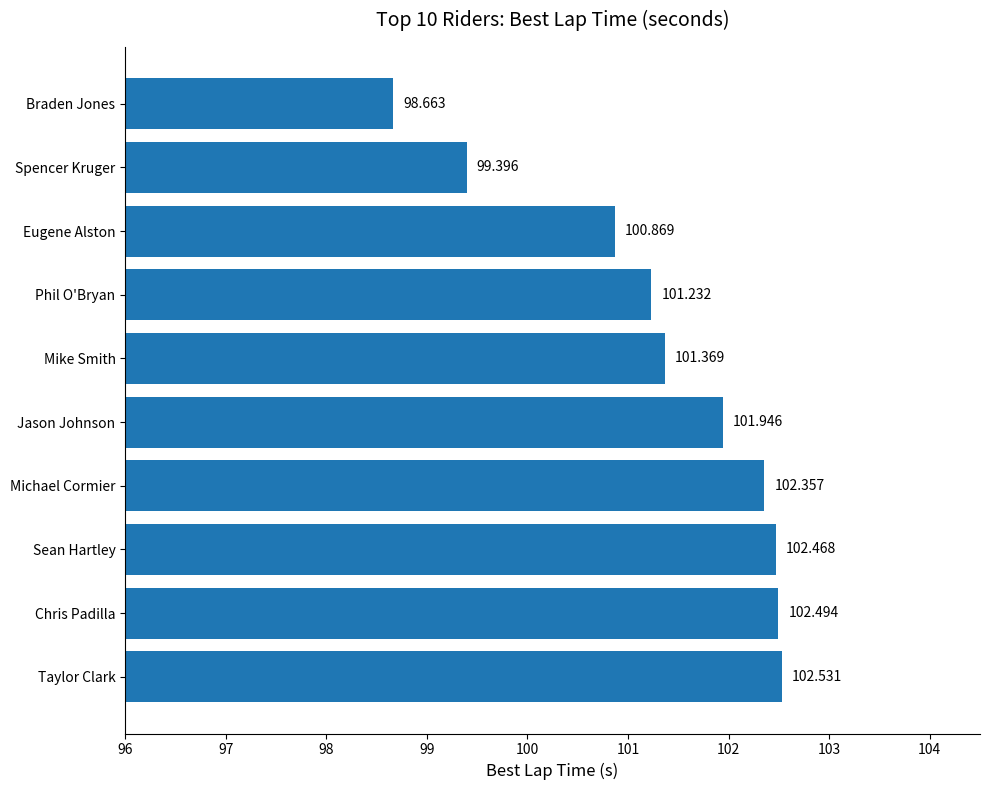

Rank the categories by value from highest to lowest.

Taylor Clark, Chris Padilla, Sean Hartley, Michael Cormier, Jason Johnson, Mike Smith, Phil O'Bryan, Eugene Alston, Spencer Kruger, Braden Jones